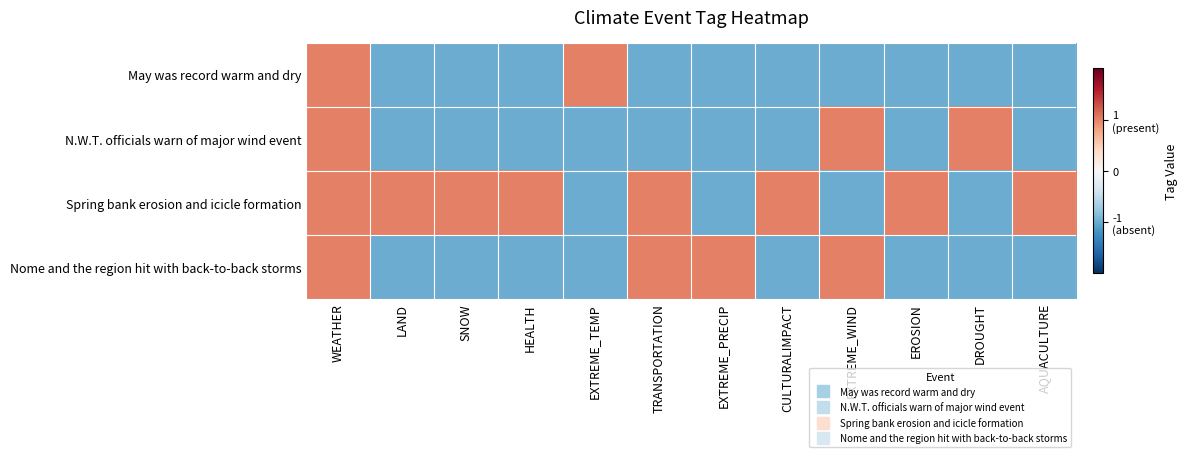

At HEALTH, list the series in order from largest to smallest.

Spring bank erosion and icicle formation, May was record warm and dry, N.W.T. officials warn of major wind event, Nome and the region hit with back-to-back storms